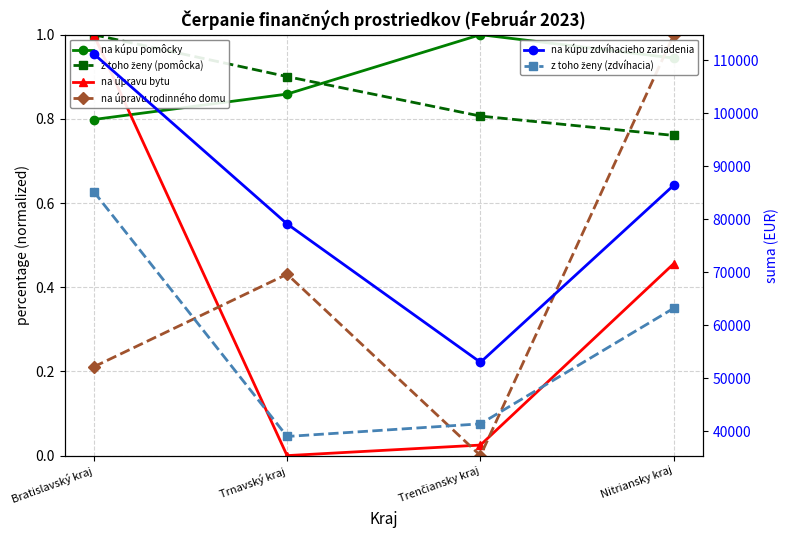

Reading right to left, what are all the values shown in this chart?

na kúpu pomôcky: Nitriansky kraj=0.9	Trenčiansky kraj=1.0	Trnavský kraj=0.9	Bratislavský kraj=0.8
z toho ženy (pomôcka): Nitriansky kraj=0.8	Trenčiansky kraj=0.8	Trnavský kraj=0.9	Bratislavský kraj=1.0
na úpravu bytu: Nitriansky kraj=0.5	Trenčiansky kraj=0.0	Trnavský kraj=0.0	Bratislavský kraj=1.0
na úpravu rodinného domu: Nitriansky kraj=1.0	Trenčiansky kraj=0.0	Trnavský kraj=0.4	Bratislavský kraj=0.2
na kúpu zdvíhacieho zariadenia: Nitriansky kraj=86448.3	Trenčiansky kraj=52997.6	Trnavský kraj=79130.7	Bratislavský kraj=111246.8
z toho ženy (zdvíhacia): Nitriansky kraj=63220.4	Trenčiansky kraj=41379.8	Trnavský kraj=38993.5	Bratislavský kraj=85236.8